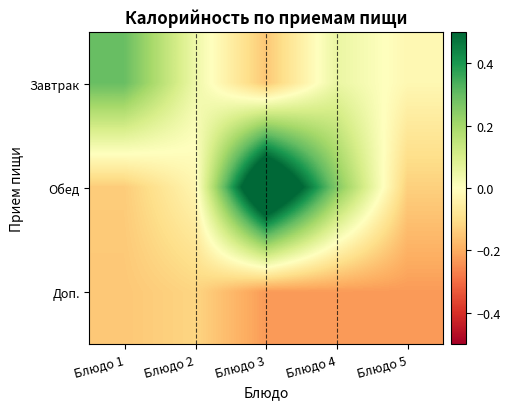

What is the minimum value shown in the chart?

-0.2